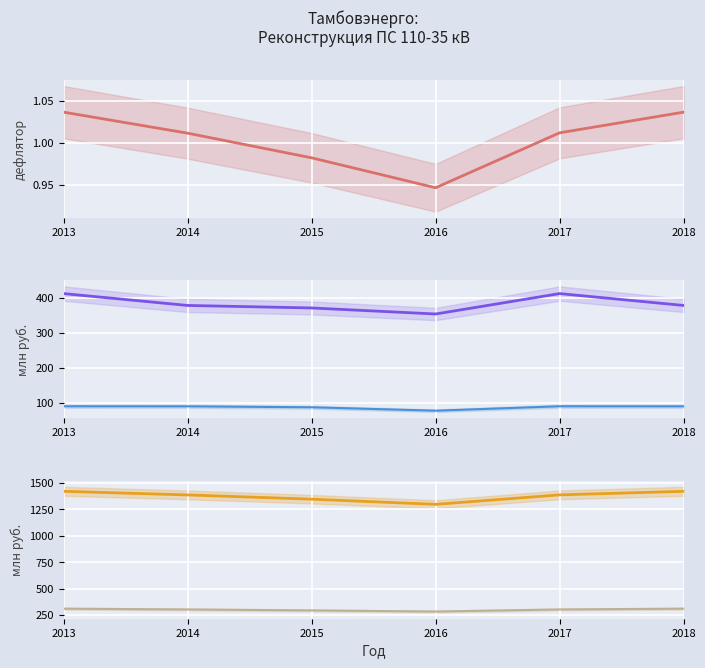

Reading left to right, extract all data points from this chart.

Индекс-дефлятор: 1.0	1.0	1.0	0.9	1.0	1.0
СМР: 413.2	379.2	372.0	354.6	413.2	379.2
ПИР: 89.6	89.4	86.7	76.9	89.6	89.4
в текущих ценах: 1421.6	1387.4	1347.2	1298.3	1387.9	1421.6
в базовых ценах: 311.4	303.9	295.1	284.4	304.0	311.4